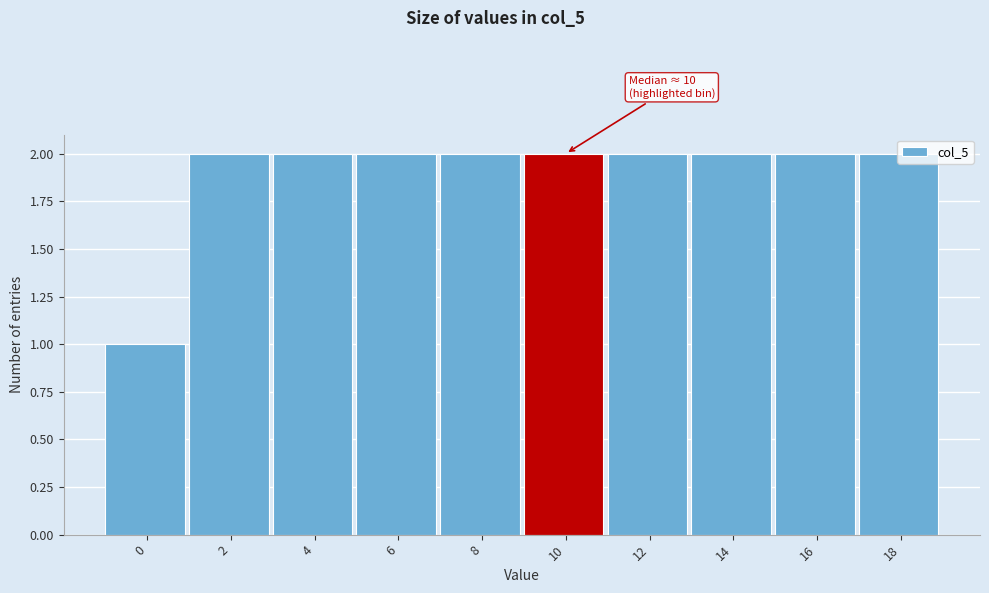

What is the value of the 8th bar from the left?

2